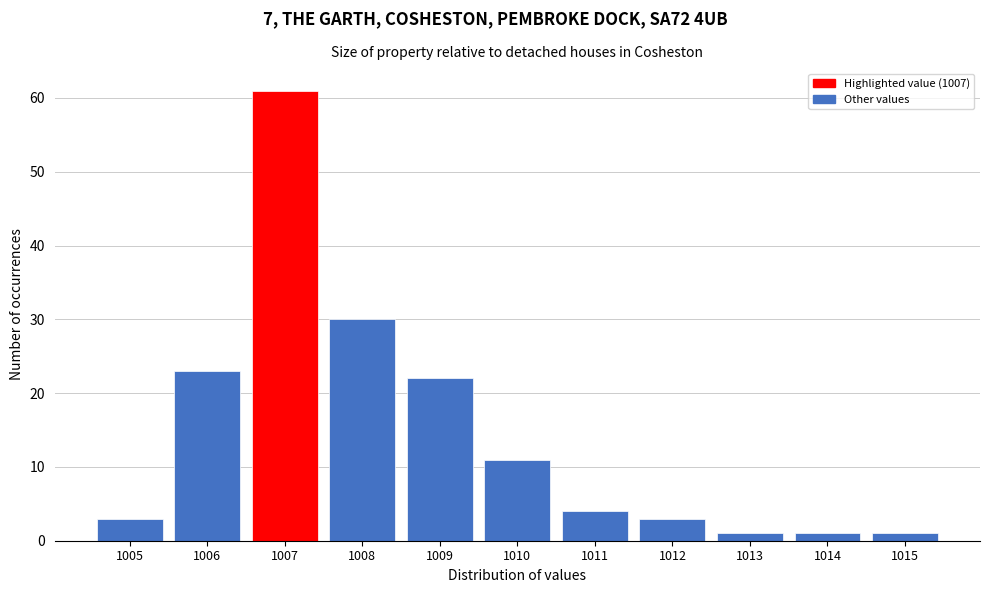

How tall is the bar that spans 1014.5 to 1015.5 on the x-axis? The values are not printed on the chart, so give them approximately, as read against the axis.

1